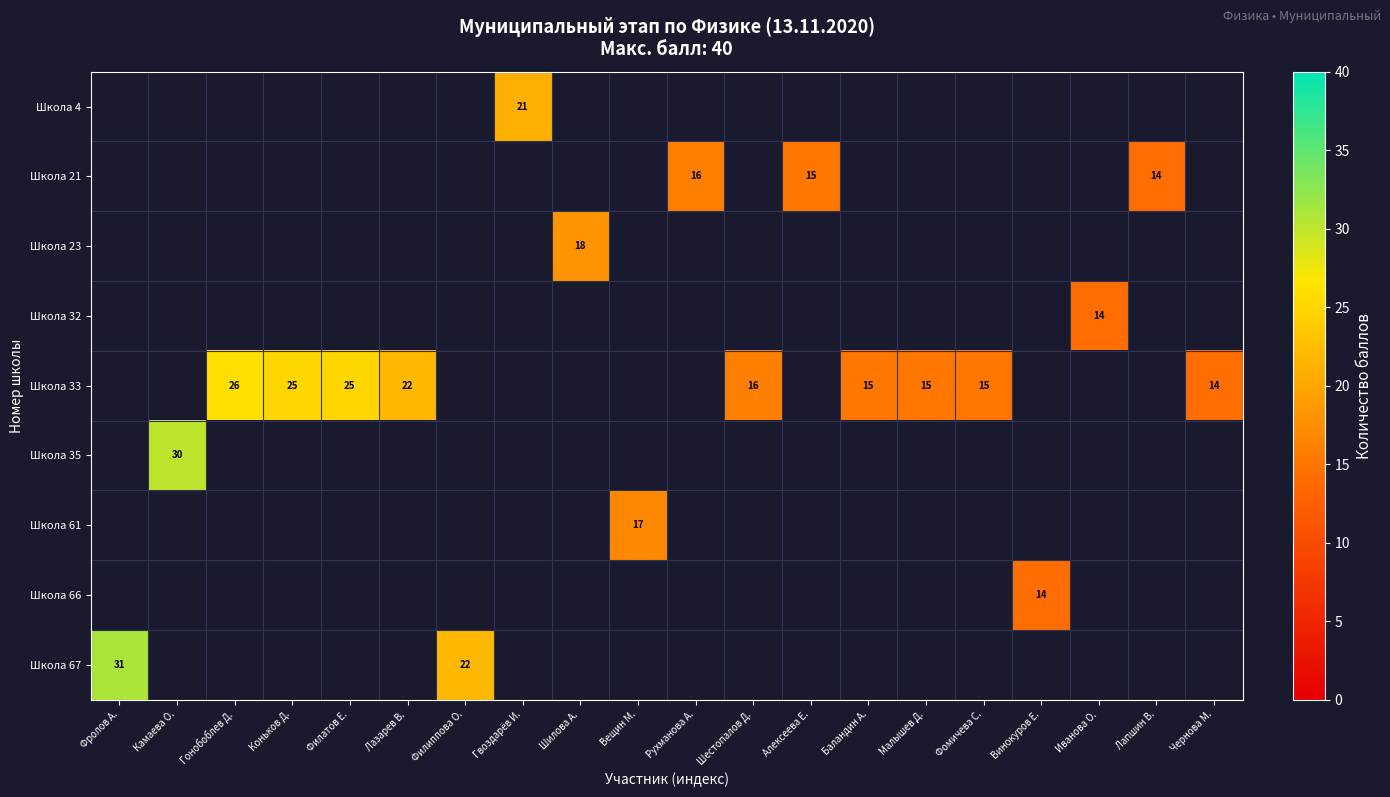

Count the number of categories in the chart.

20